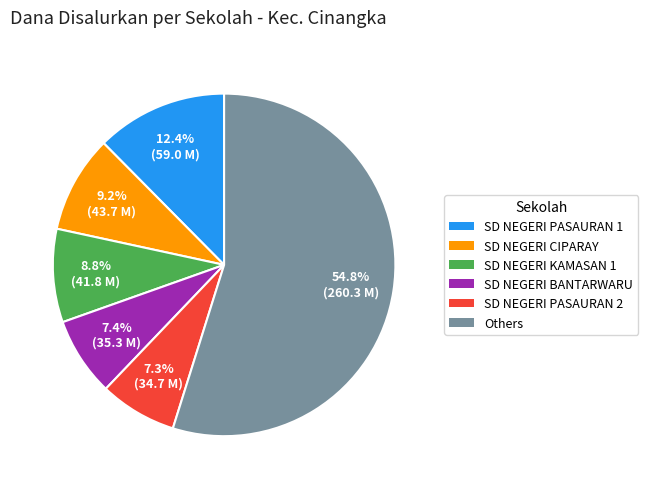

Is there a majority slice in this chart?

Yes